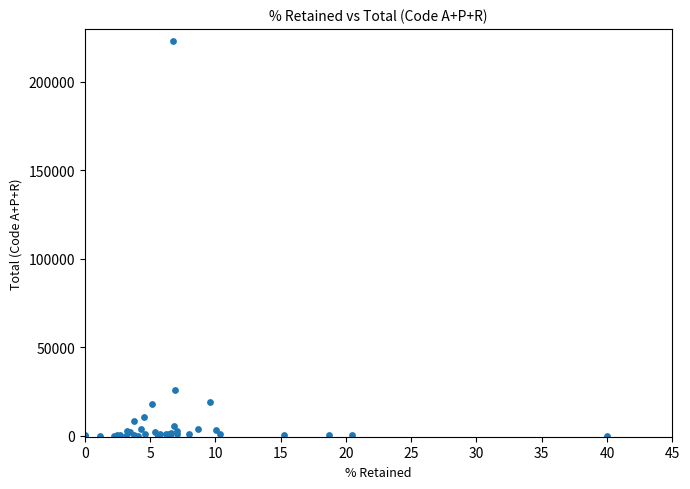

What Y value in the scatter plot is closest to 111528?

25976